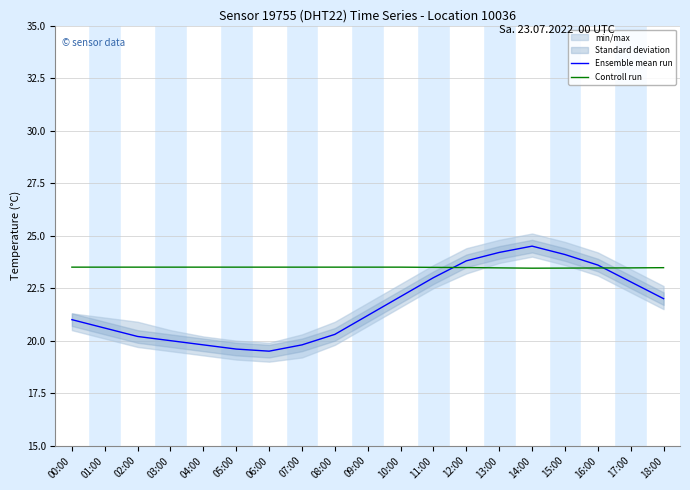

What position from the right is 03:00?

16